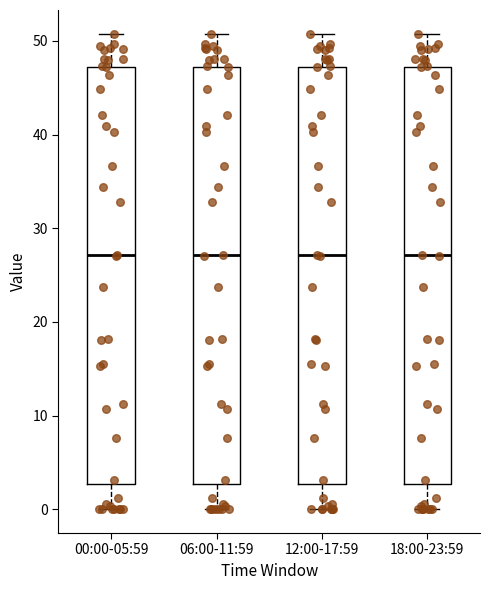

Where does the upper whisker of the box for 06:00-11:59 end on the y-axis? The values are not printed on the chart, so give them approximately, as read against the axis.

51